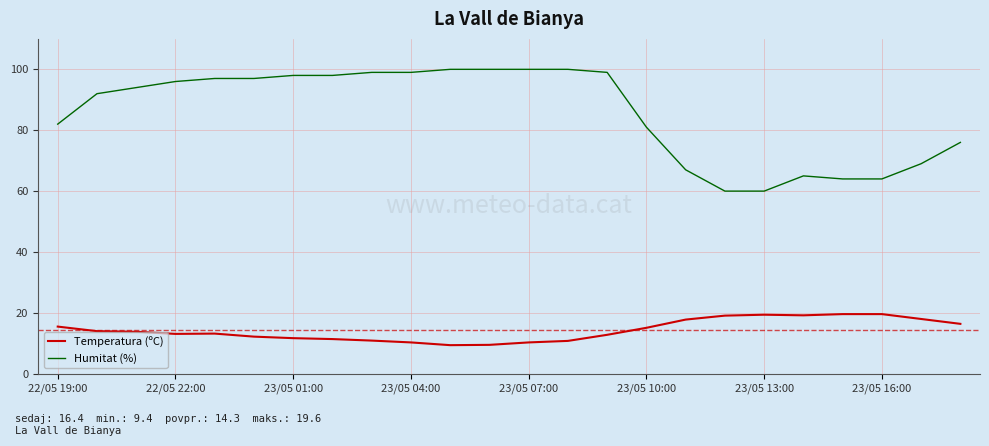

What is the difference between the maximum and minimum values in the Temperatura (ºC) series?

10.2